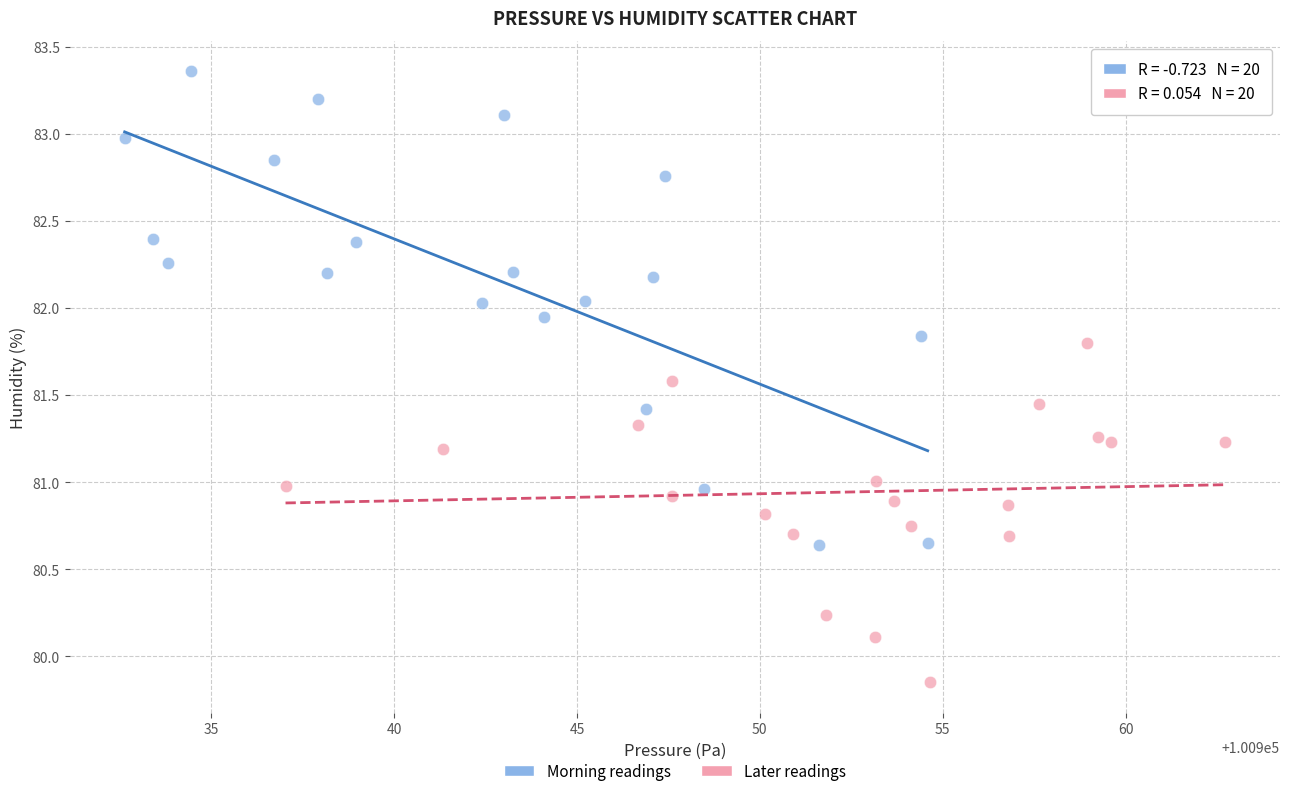

Which series contains the lowest Y value?

Later readings